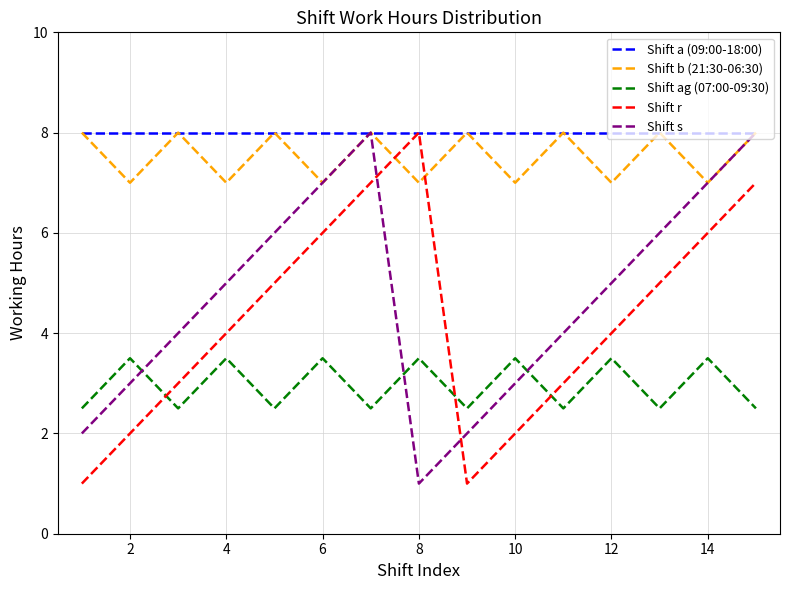

What is the lowest value of the Shift s series?

1.0